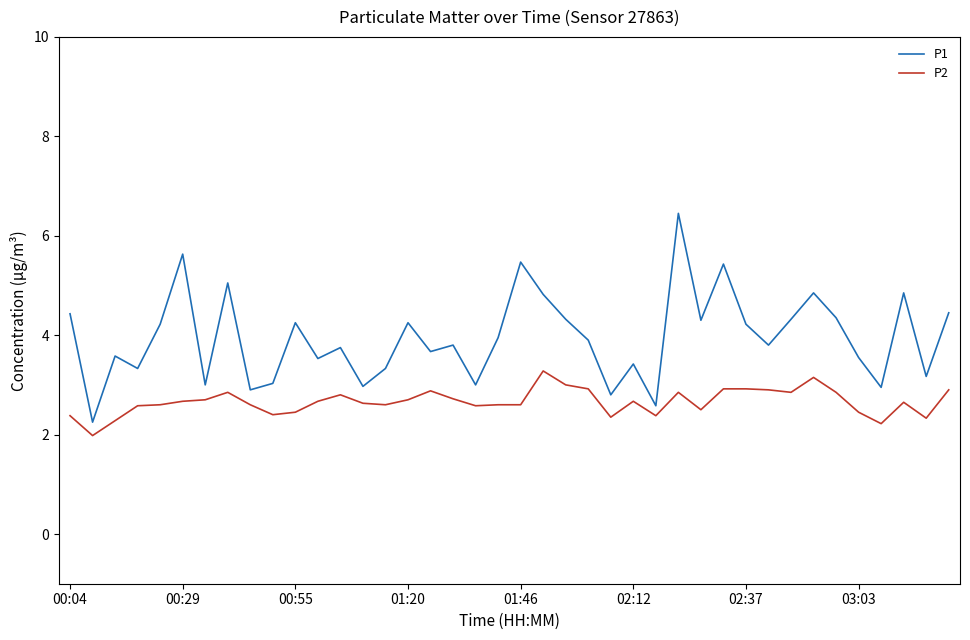

List the series in order of their overall mean, highest first.

P1, P2